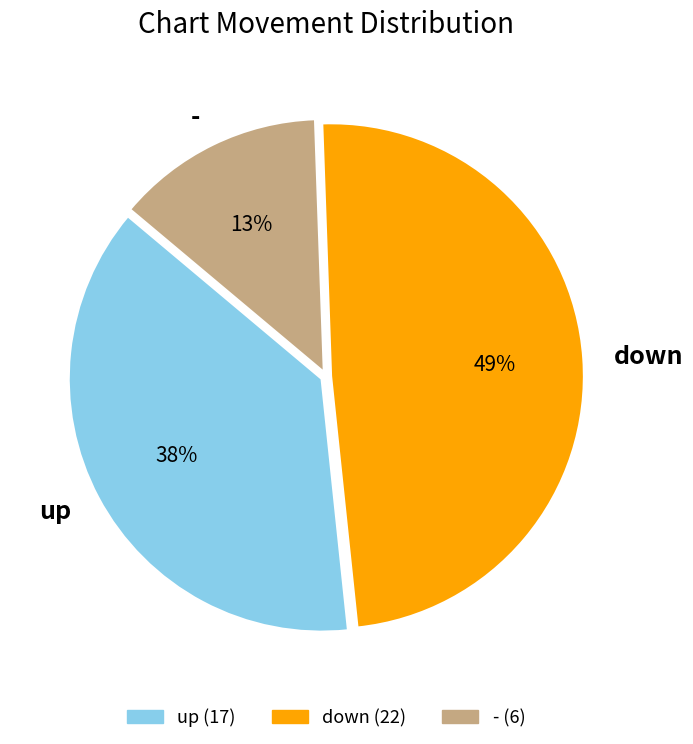

The - slice represents 8% of the pie. True or false?

False